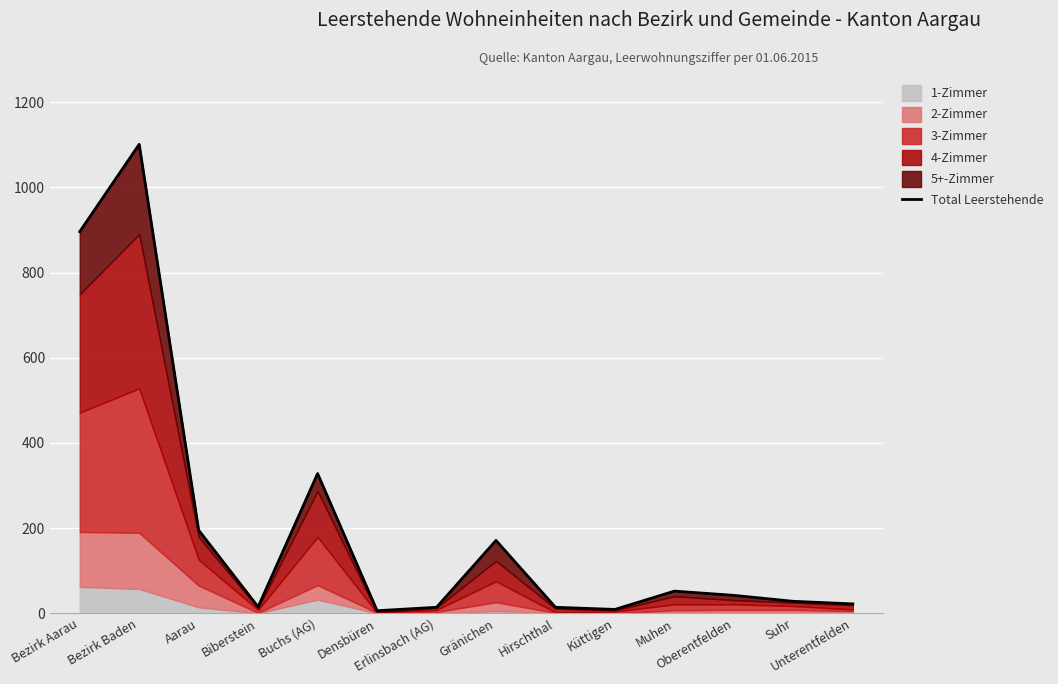

True or false: the data has more than 2 interior local peaks.

True